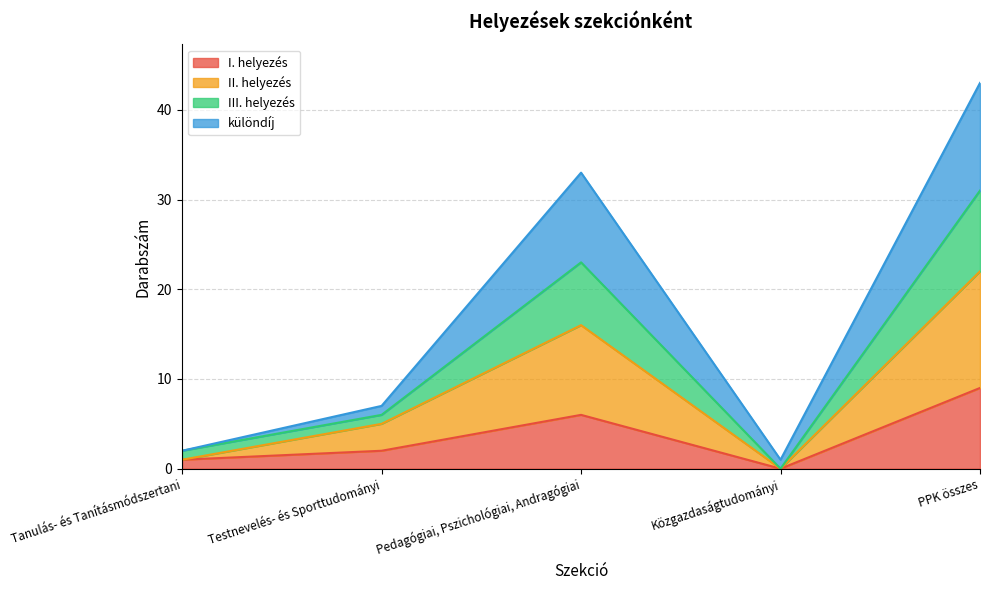

Which category has the lowest value in the I. helyezés series?

Közgazdaságtudományi